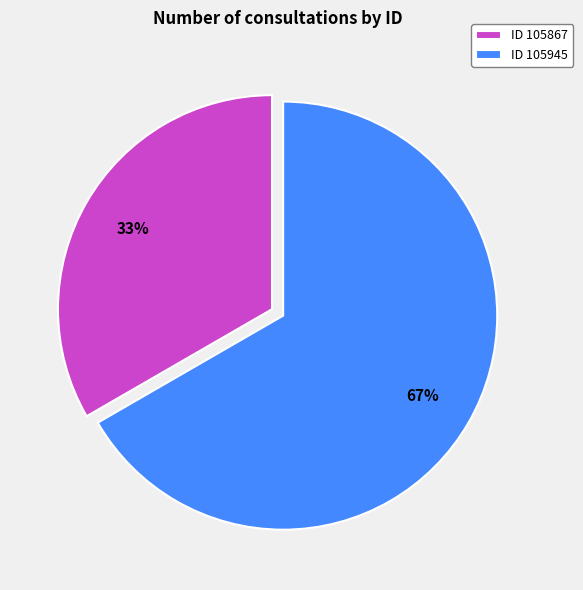

To the nearest percent, what percentage of the pie is ID 105945?

67%